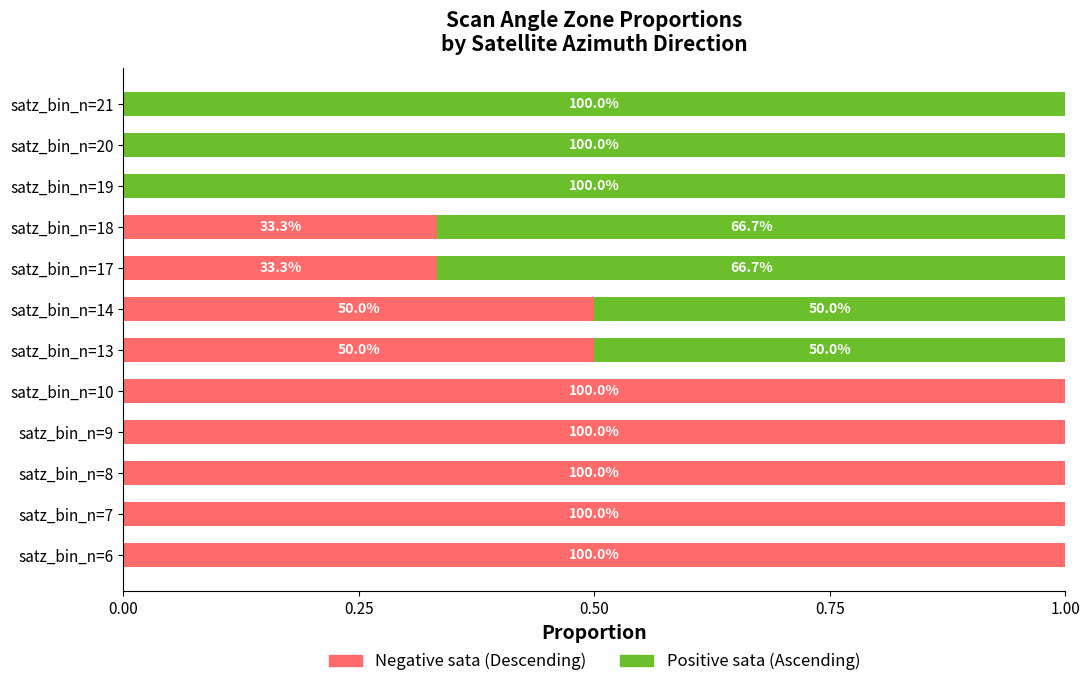

Which series has the largest range (max minus min)?

Negative sata (Descending)